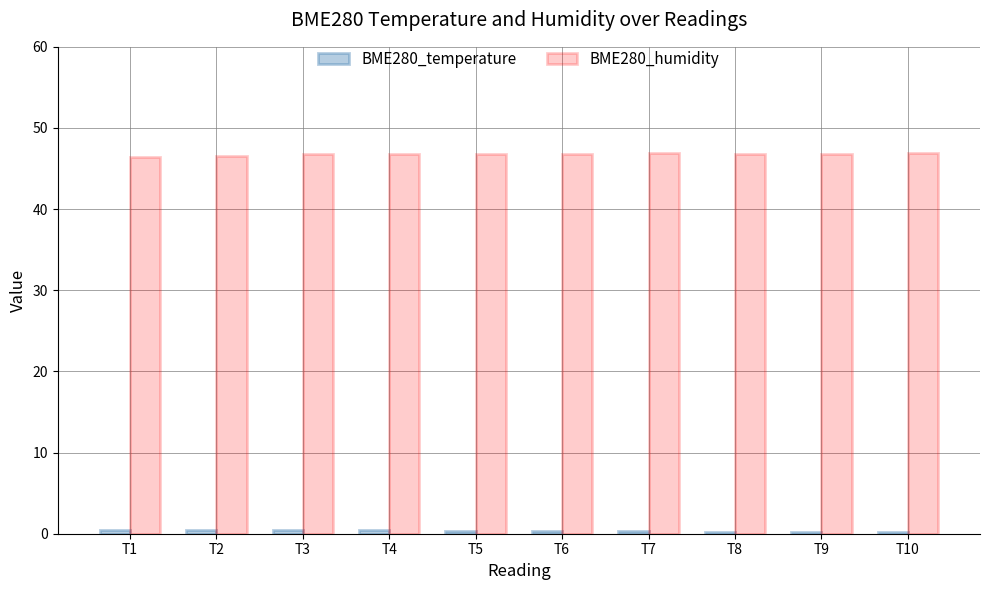

Does the chart contain stacked bars?

No